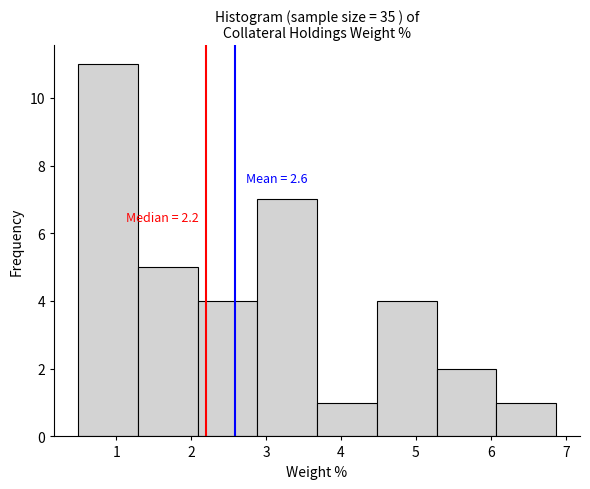

Which range on the x-axis has the tallest bar?

0.5 to 1.3